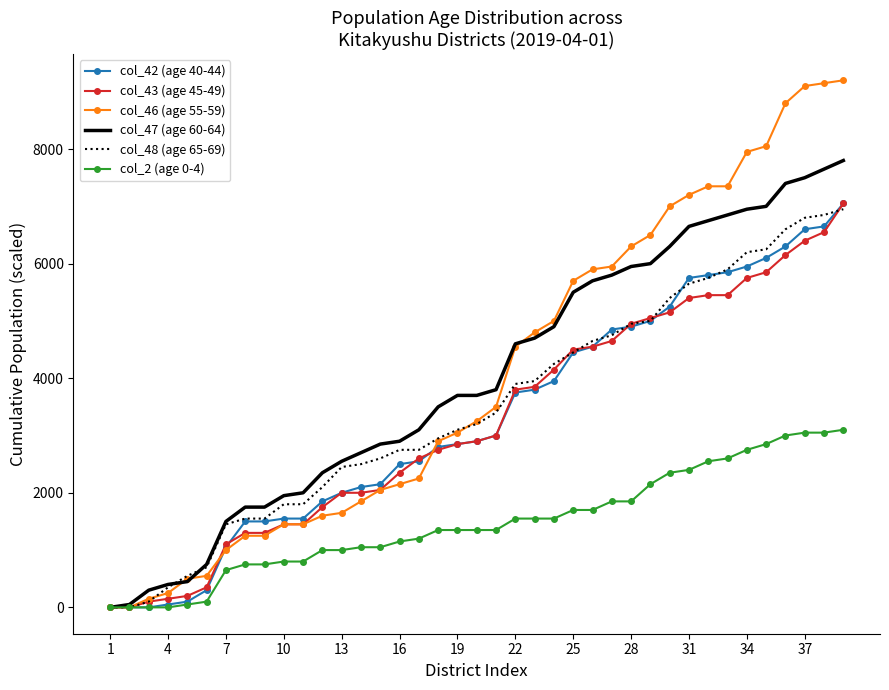

Which series has the widest spread of values?

col_46 (age 55-59)